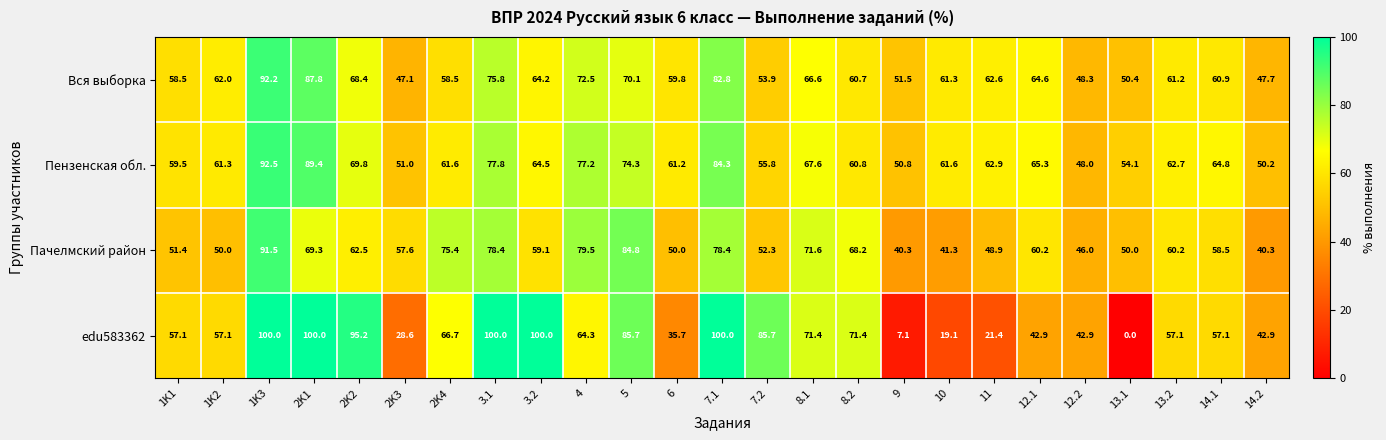

What is the sum of all Вся выборка values?

1589.4